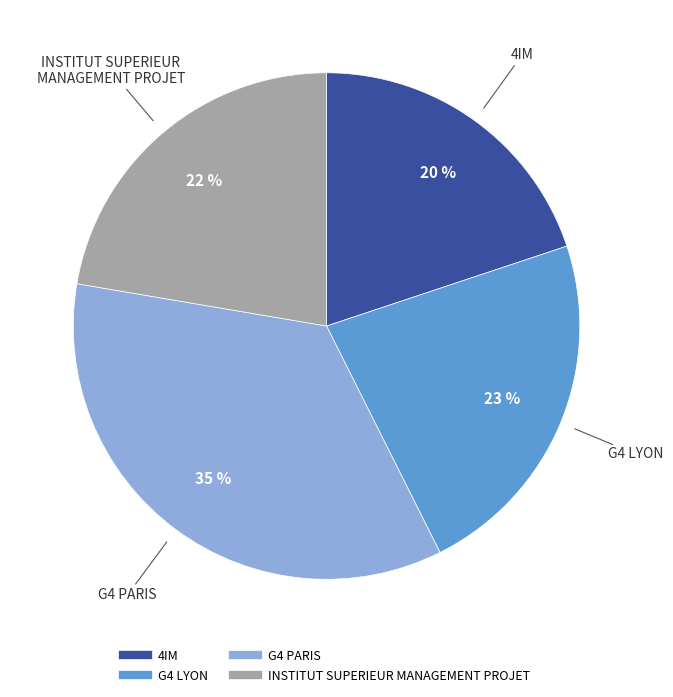

True or false: G4 PARIS accounts for 35% of the total.

True